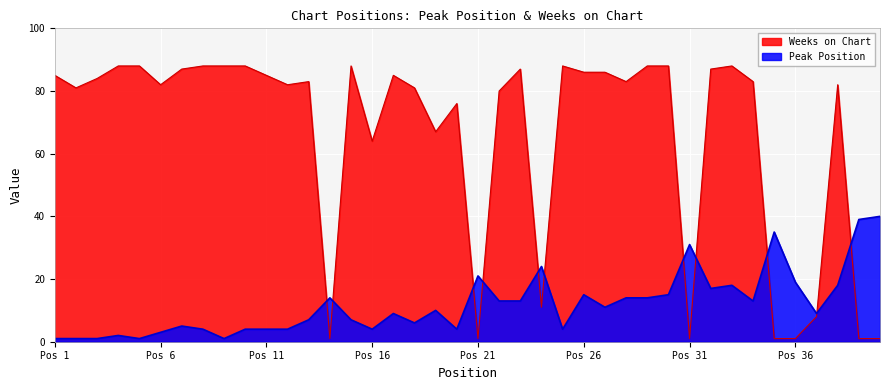

What is the difference between the highest and lowest values at 17?

76